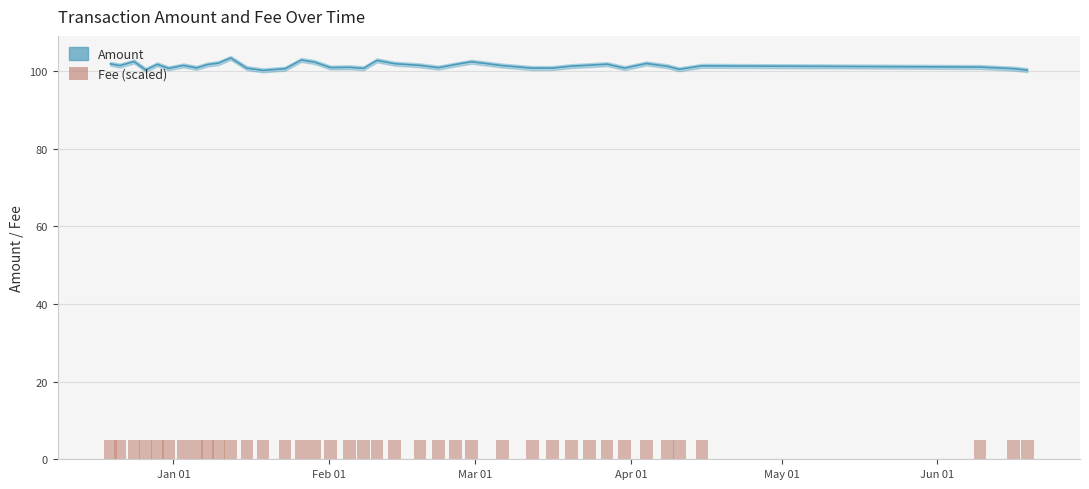

What is the value of the Fee bar at the 35th from the left?

0.1